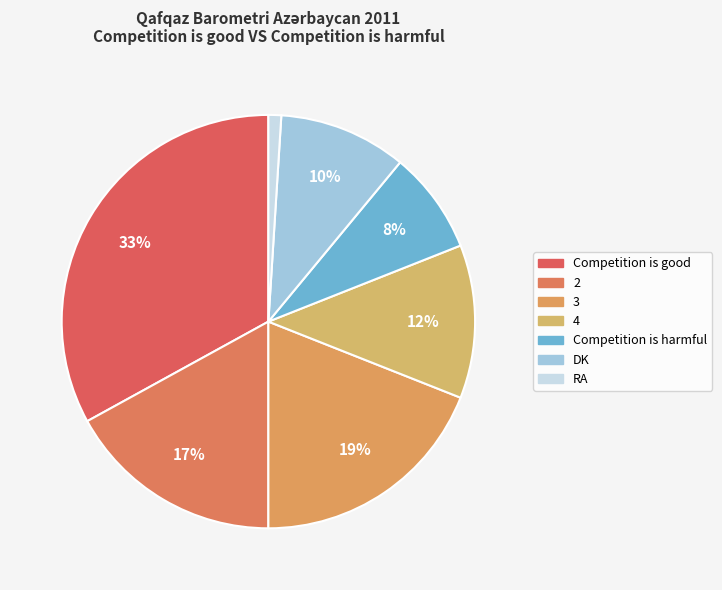

How many segments does this pie chart have?

7